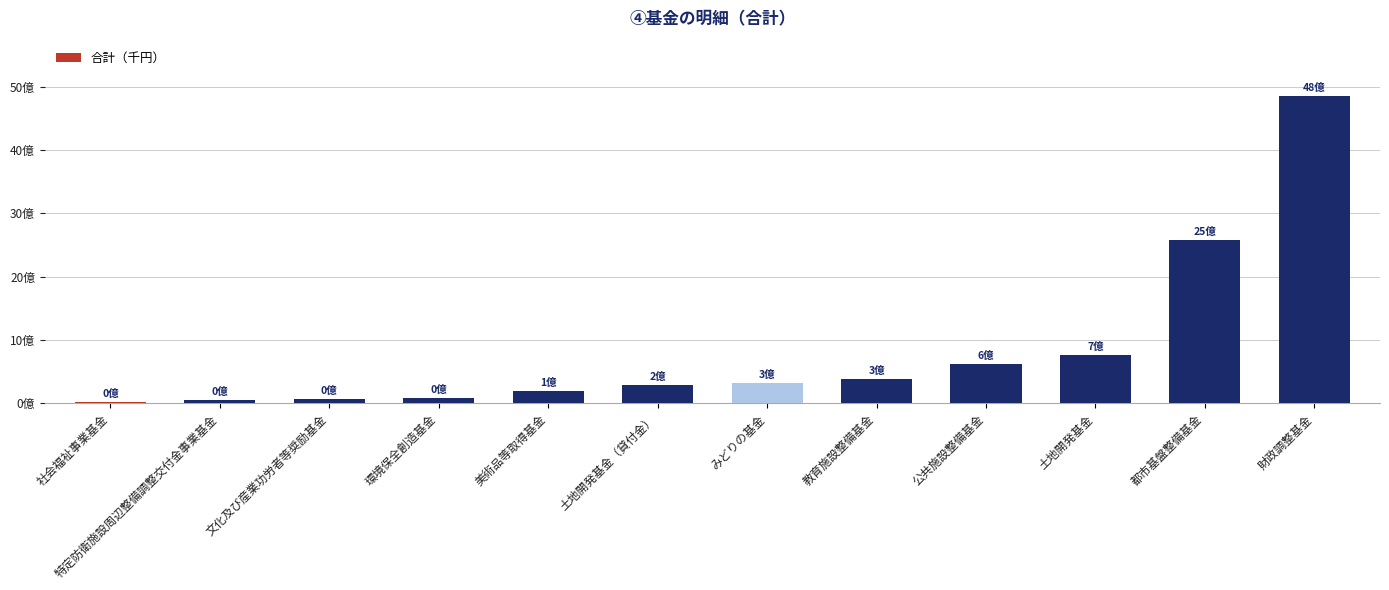

What is the greatest value displayed?

4851485692